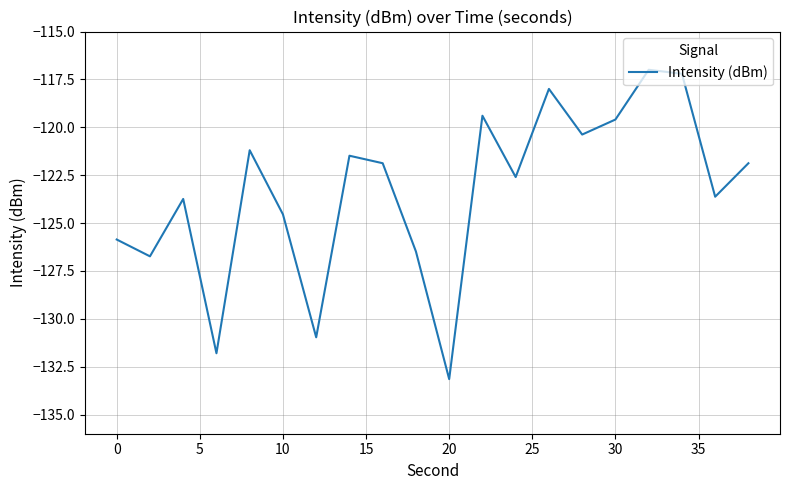

What is the maximum value shown in the chart?

-117.0